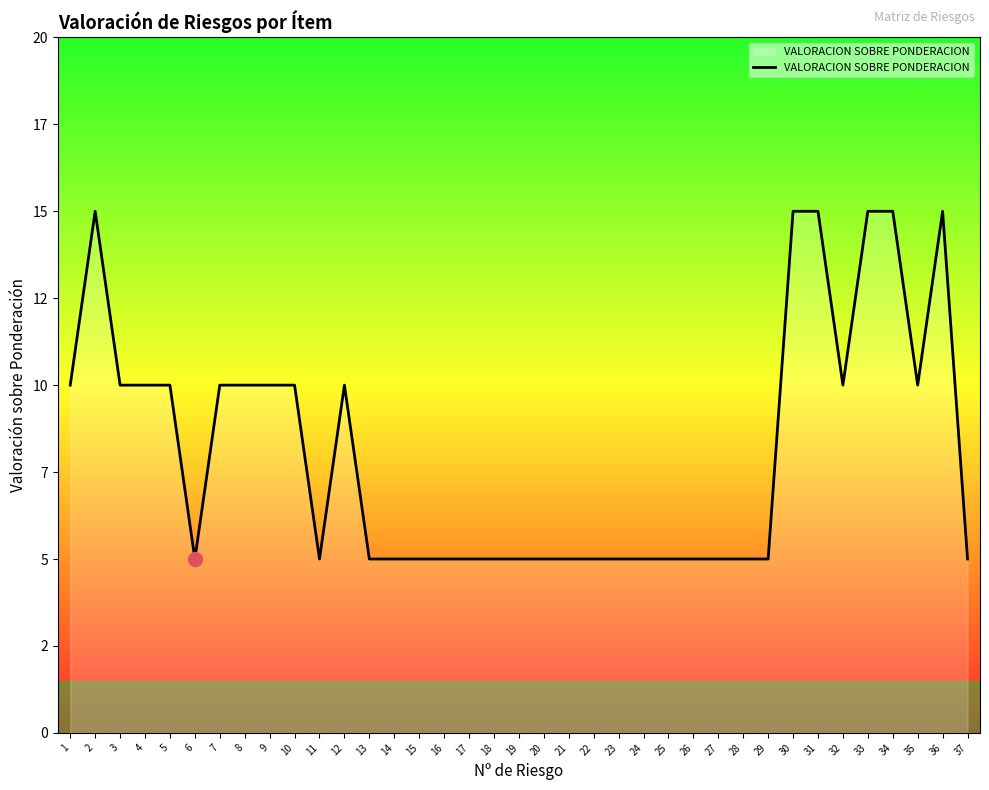

Is this an area chart (filled region under the line)?

Yes